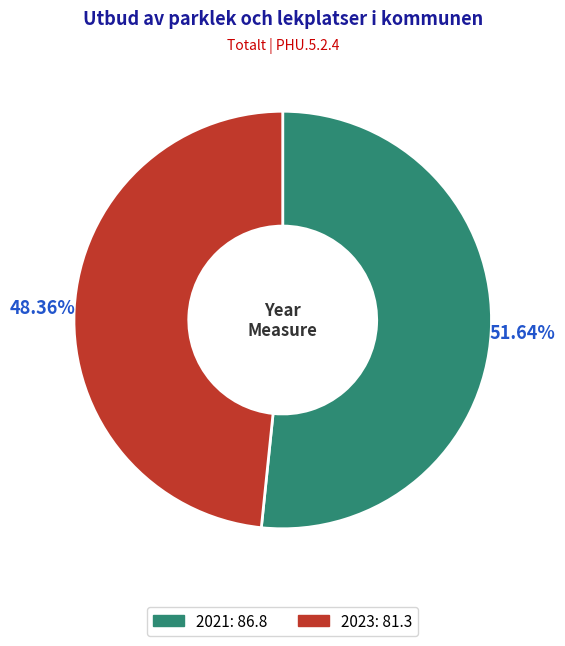

Rank the categories by value from highest to lowest.

2021, 2023